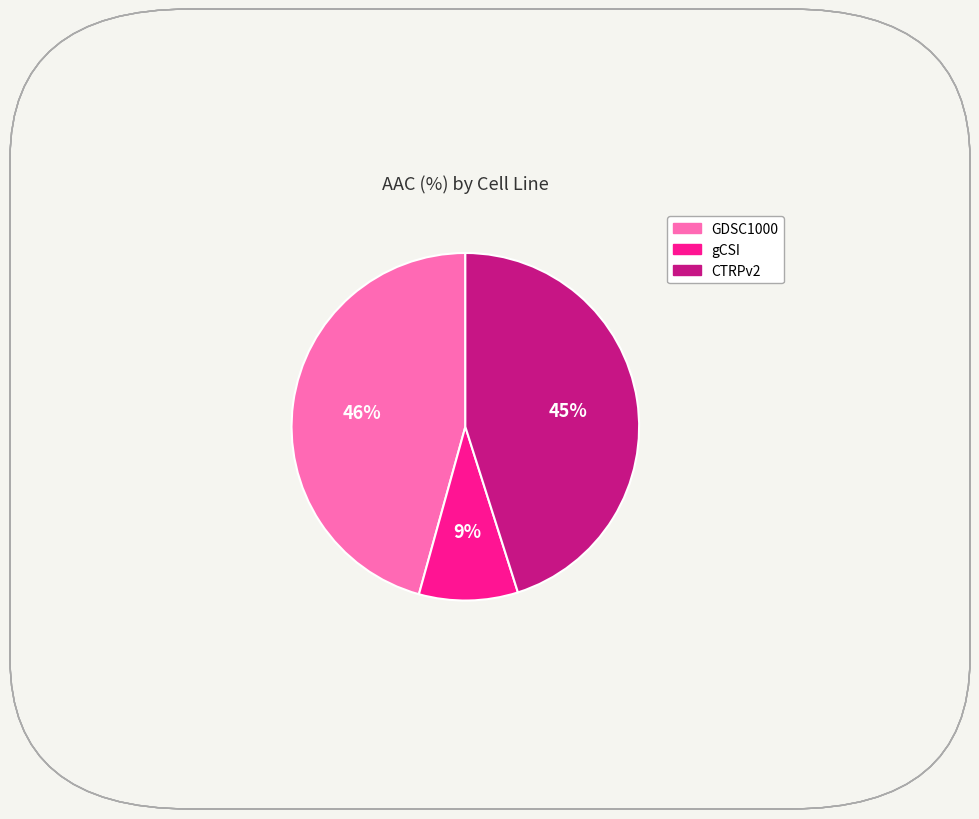

Count the number of slices in the pie.

3